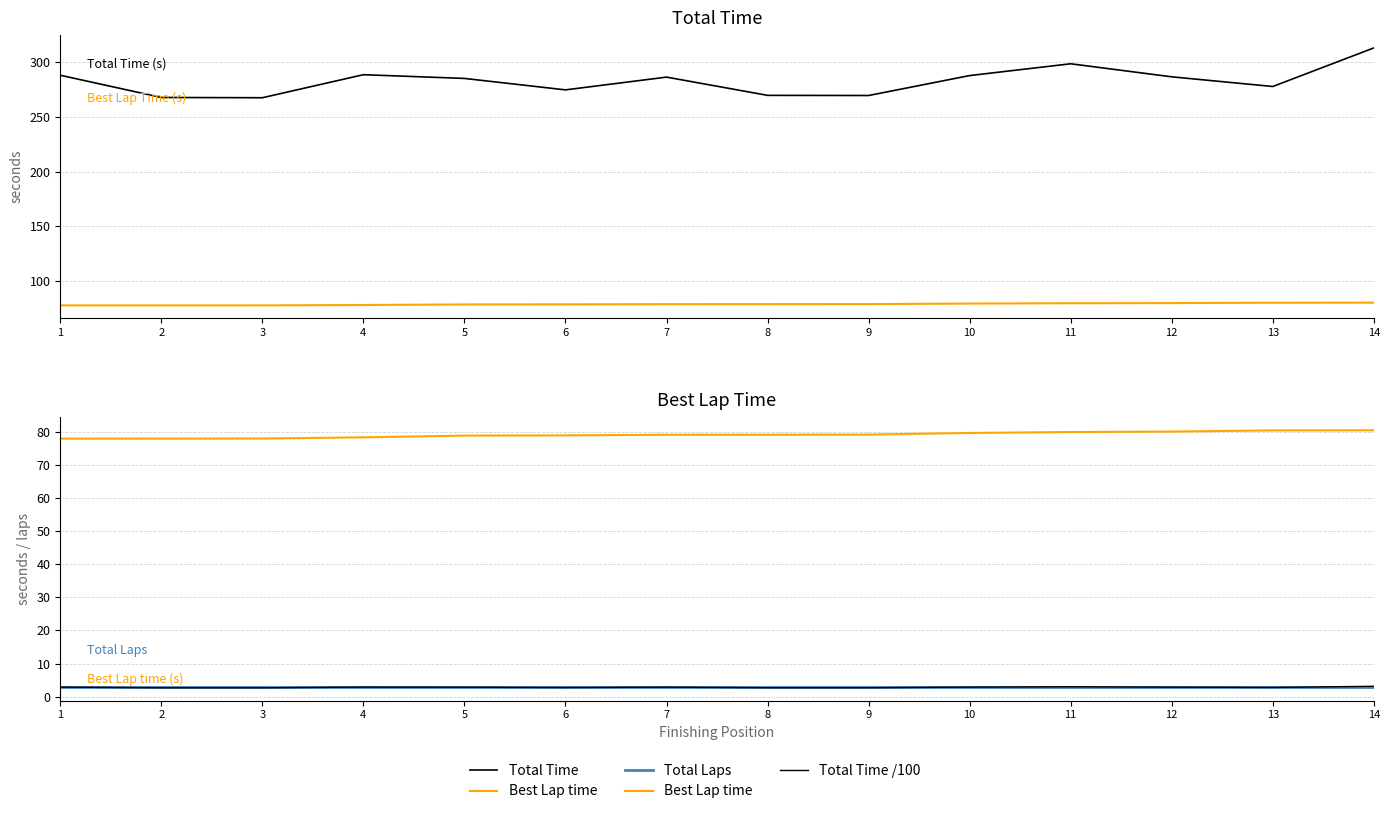

Reading right to left, what are all the values shown in this chart?

Total Time: 14=312.9	13=277.7	12=286.5	11=298.4	10=287.6	9=269.4	8=269.6	7=286.2	6=274.6	5=285.0	4=288.4	3=267.4	2=267.6	1=287.9
Best Lap time: 14=80.4	13=80.3	12=80.0	11=79.9	10=79.6	9=79.1	8=79.0	7=79.0	6=78.8	5=78.8	4=78.2	3=77.9	2=77.9	1=77.9
Total Laps: 14=3.0	13=3.0	12=3.0	11=3.0	10=3.0	9=3.0	8=3.0	7=3.0	6=3.0	5=3.0	4=3.0	3=3.0	2=3.0	1=3.0
Total Time /100: 14=3.1	13=2.8	12=2.9	11=3.0	10=2.9	9=2.7	8=2.7	7=2.9	6=2.7	5=2.9	4=2.9	3=2.7	2=2.7	1=2.9